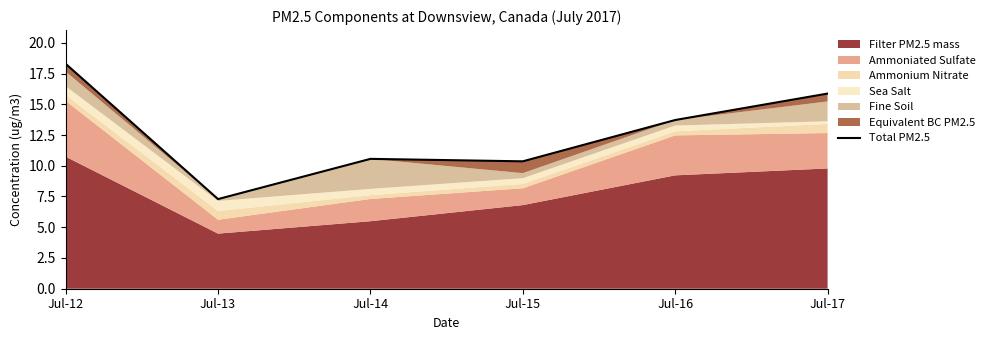

Reading left to right, list all the values displayed in this chart.

Jul-12=18.3	Jul-13=7.3	Jul-14=10.6	Jul-15=10.4	Jul-16=13.7	Jul-17=15.9